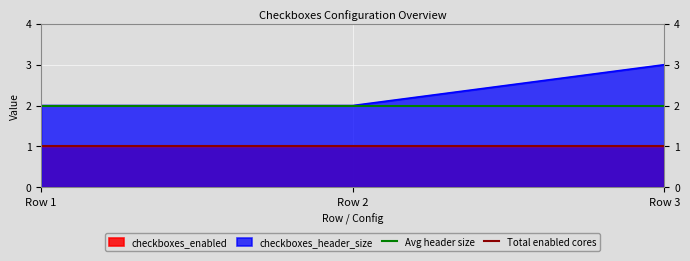

True or false: checkboxes_header_size has a value of 5 at Row 3.

False